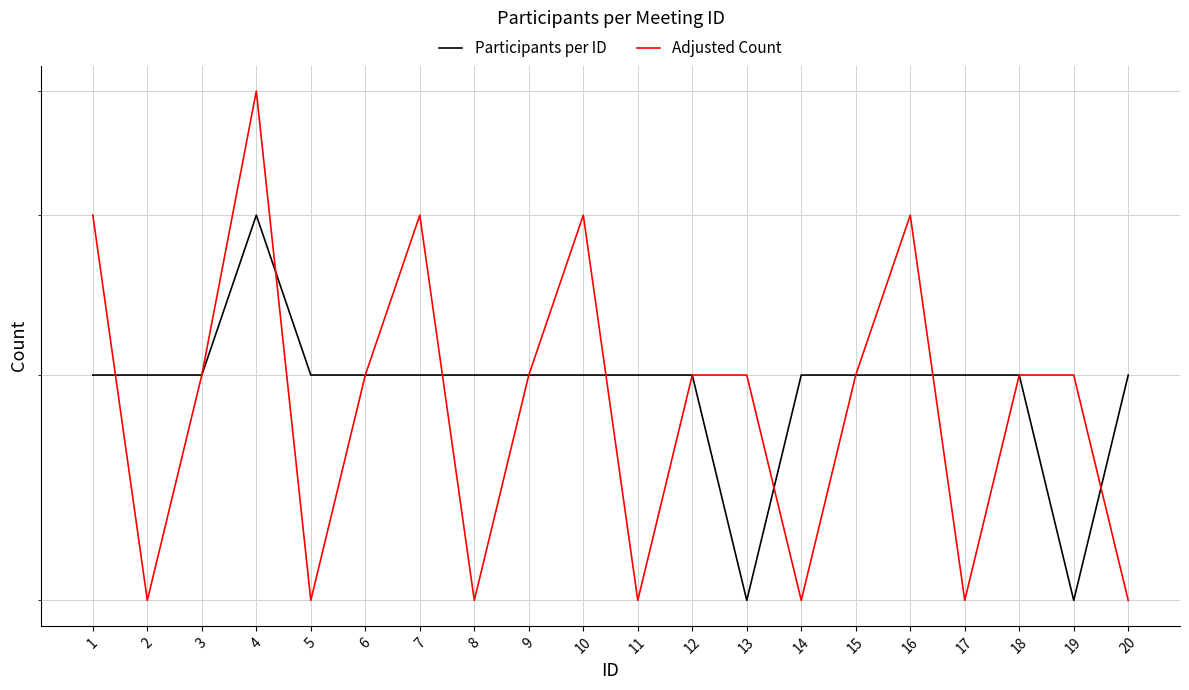

Where do Participants per ID and Adjusted Count first cross each other?

1 and 2